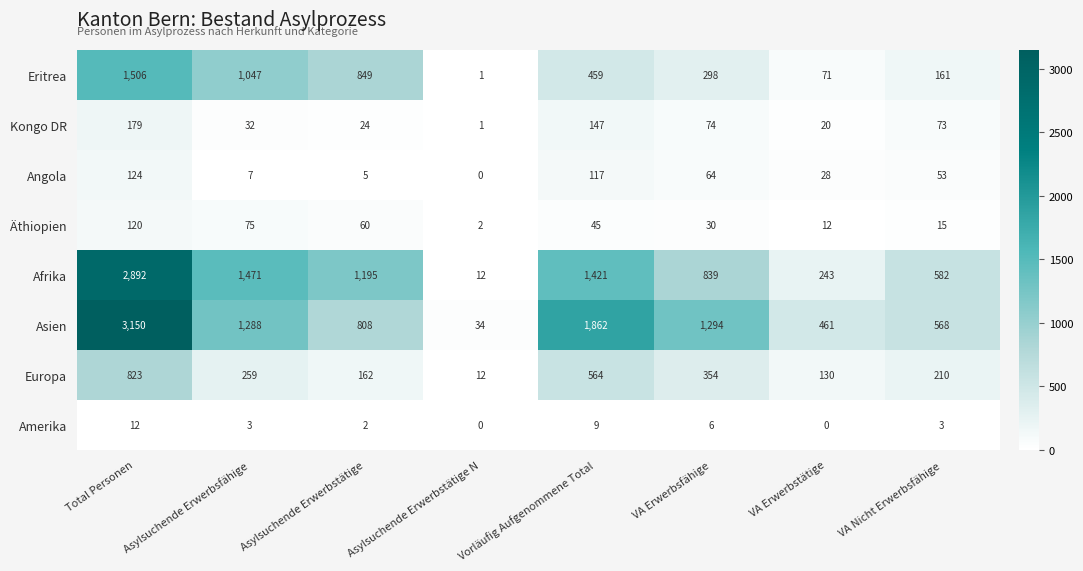

What is the difference between the second highest and second lowest values in the Äthiopien series?

63